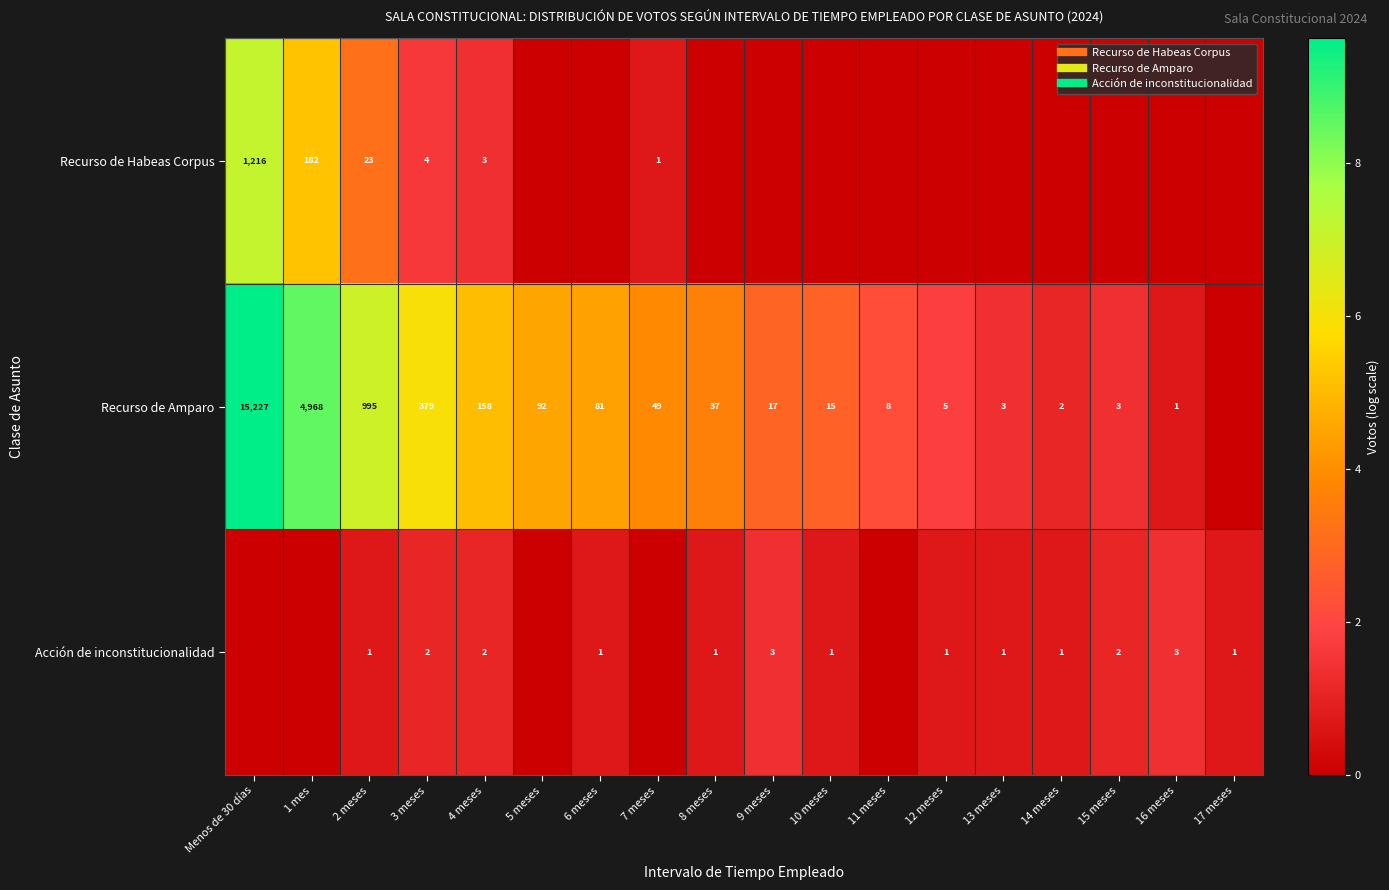

Which series changed the most between 3 meses and 17 meses?

Recurso de Amparo